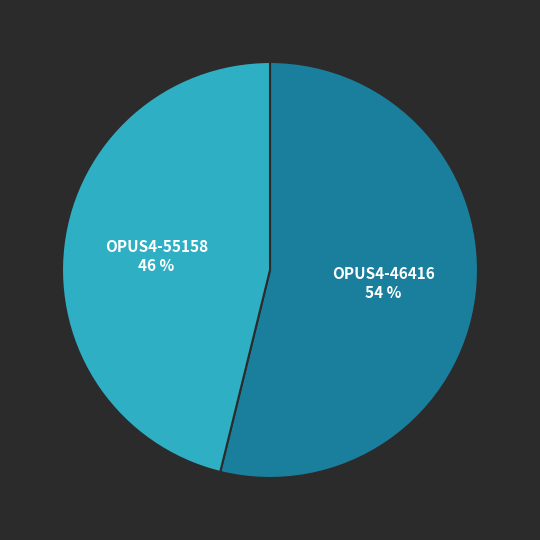

True or false: OPUS4-55158 accounts for 38% of the total.

False